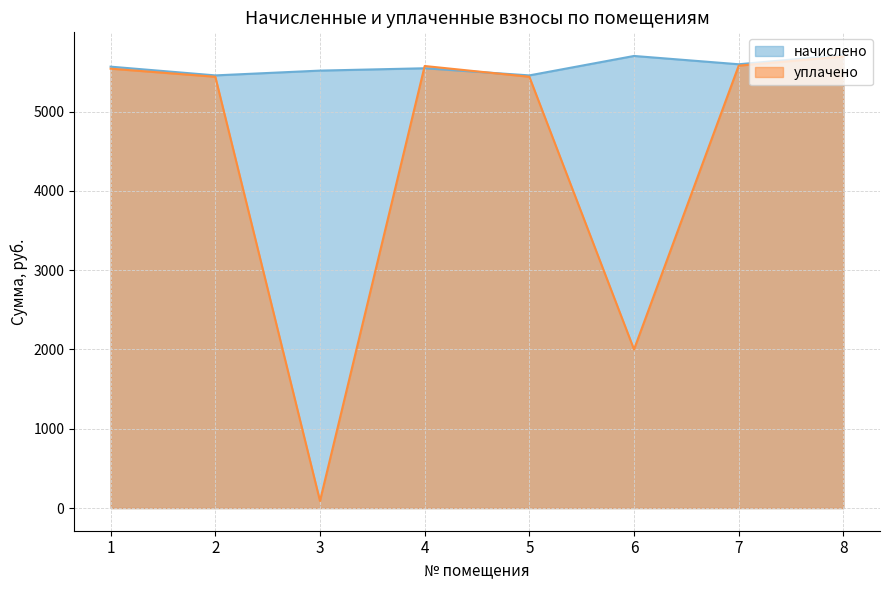

Reading right to left, transcribe all the data shown in this chart.

начислено: 5712.7	5595.8	5700.5	5455.4	5545.3	5515.8	5455.4	5565.6
уплачено: 5694.6	5578.1	2000.0	5438.2	5573.8	90.0	5438.2	5540.2